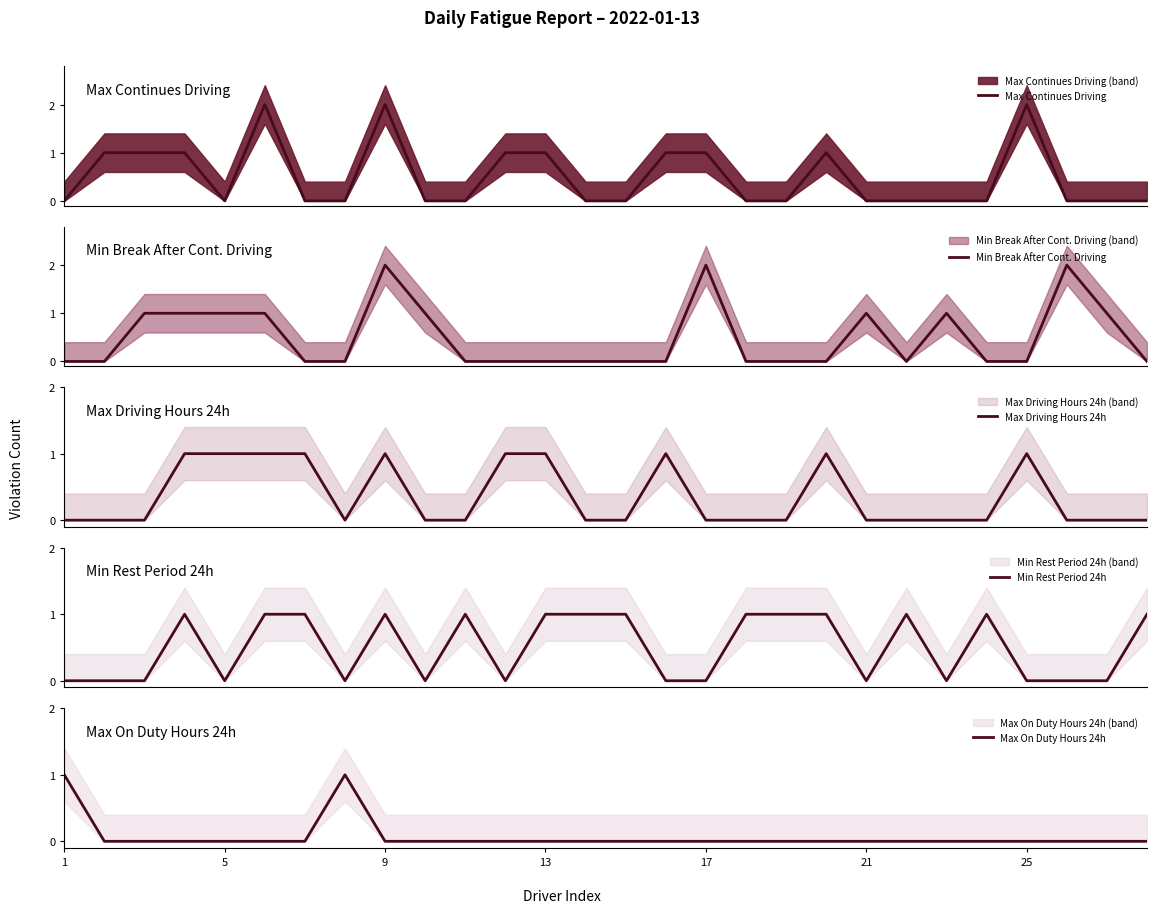

The value of Max On Duty Hours 24h at 10 is -1. True or false?

False